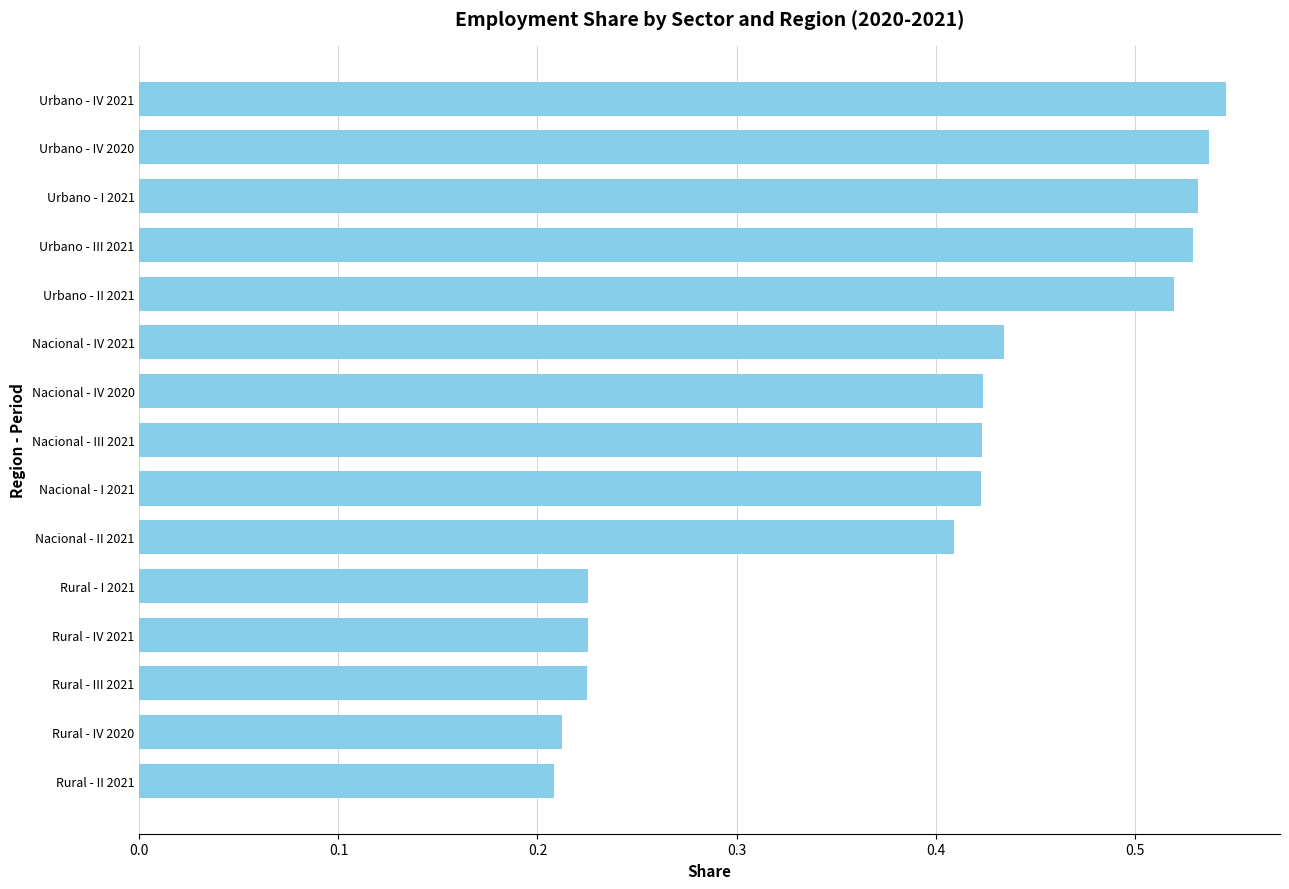

Is it true that the value at Nacional - II 2021 is 0.6?

False